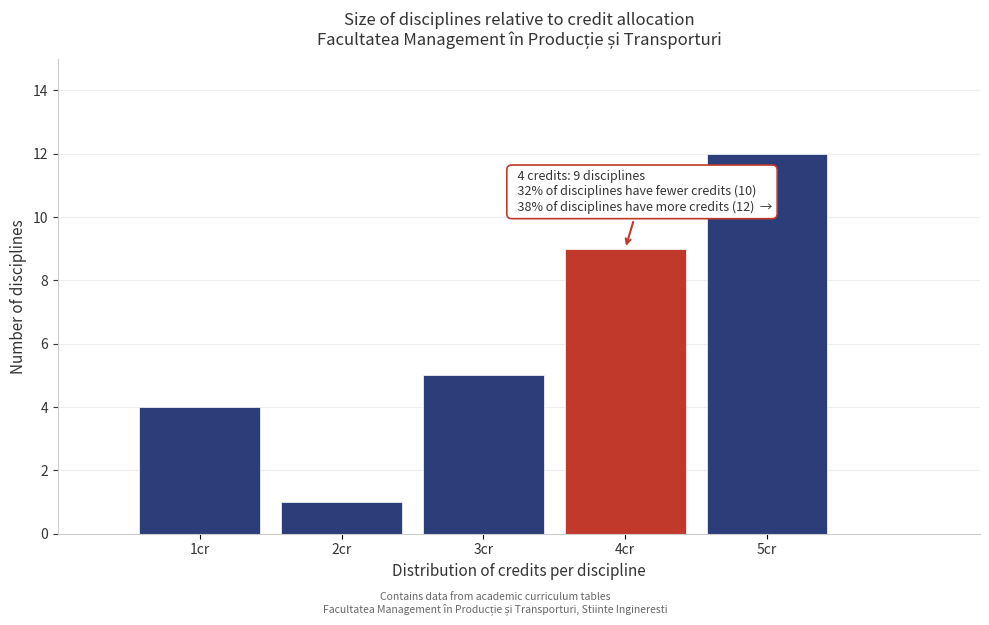

Over which range of the x-axis is the bar tallest?

4.5 to 5.5